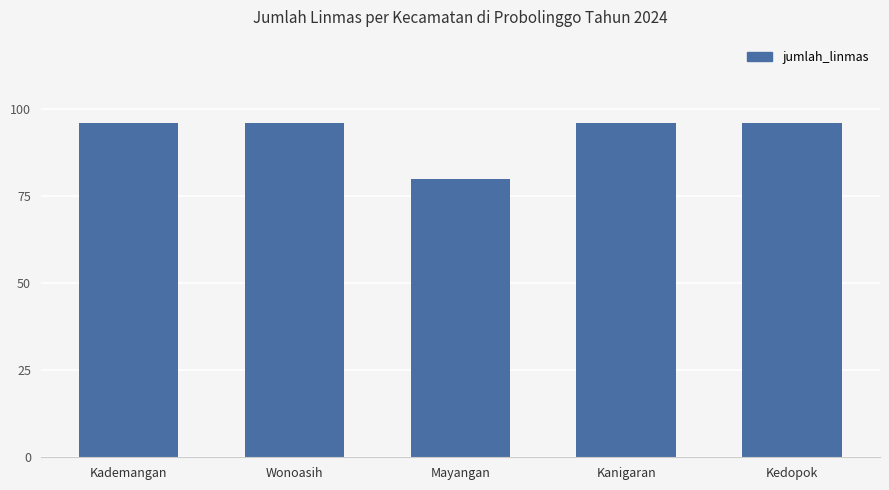

Reading left to right, what are all the values shown in this chart?

Kademangan=96	Wonoasih=96	Mayangan=80	Kanigaran=96	Kedopok=96